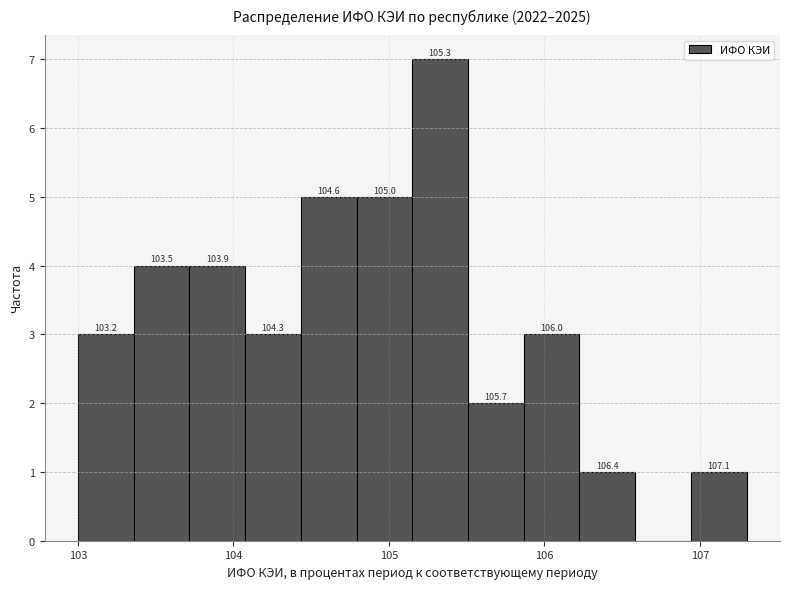

Around what value on the x-axis is the tallest bar? Give the approximate position of its centre, as read against the axis.

105.3